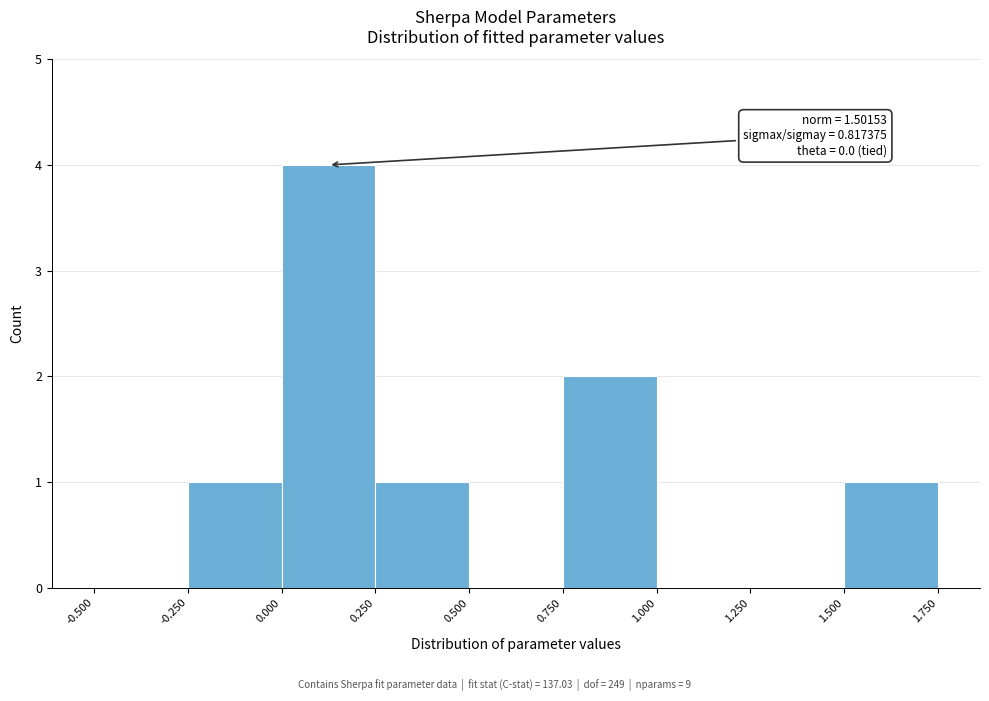

Over which range of the x-axis is the bar tallest?

0.000 to 0.250